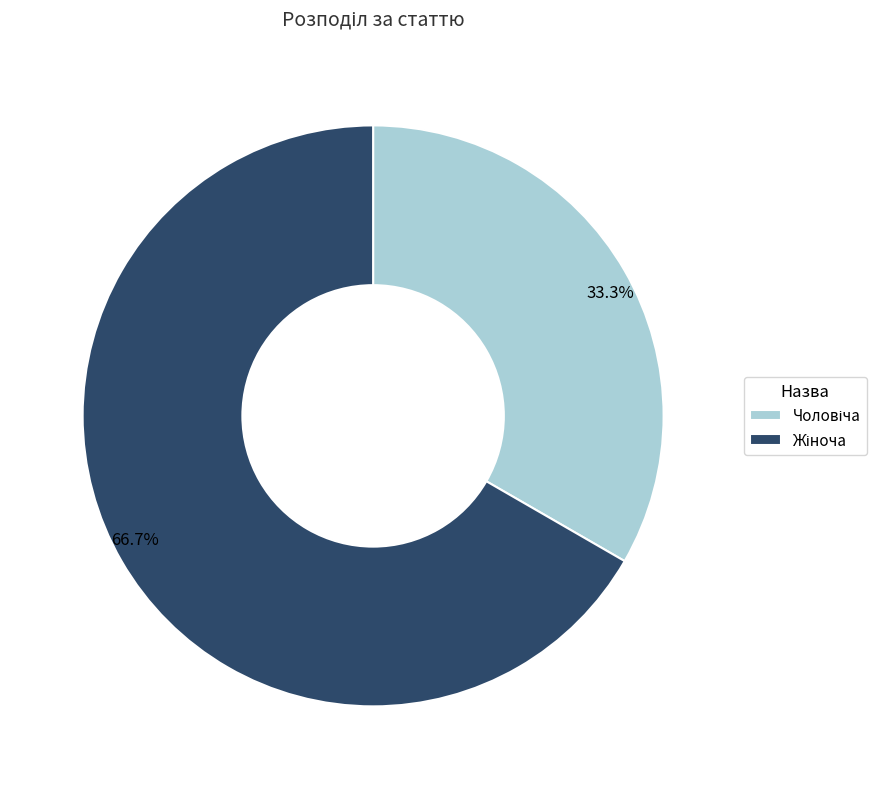

Is there any slice that represents more than half of the pie?

Yes